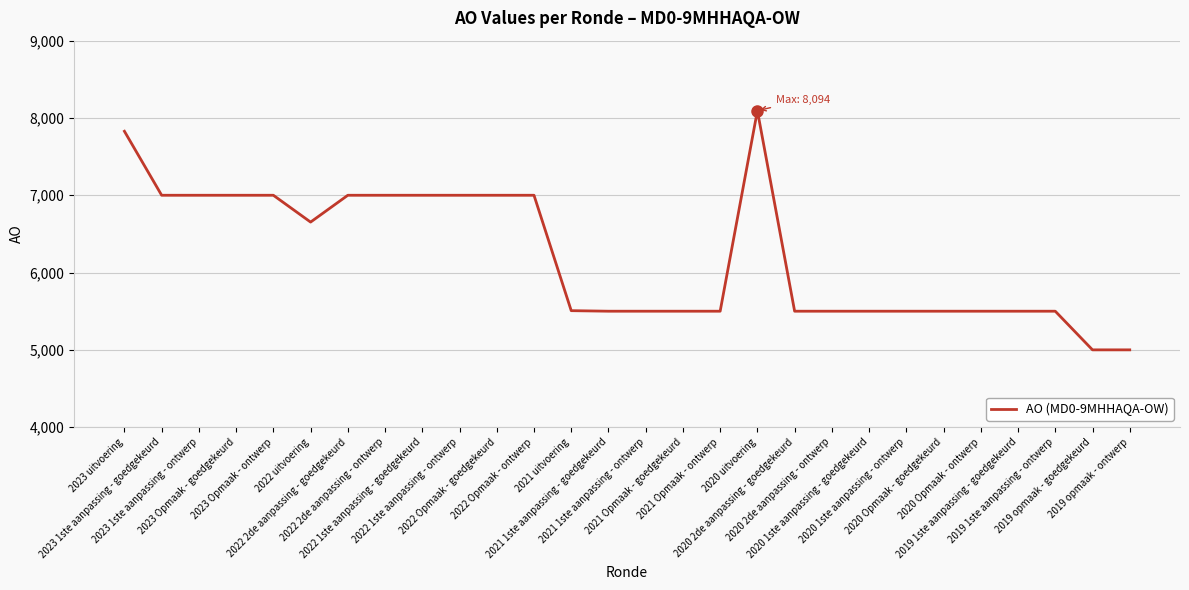

What is the smallest value displayed?

5000